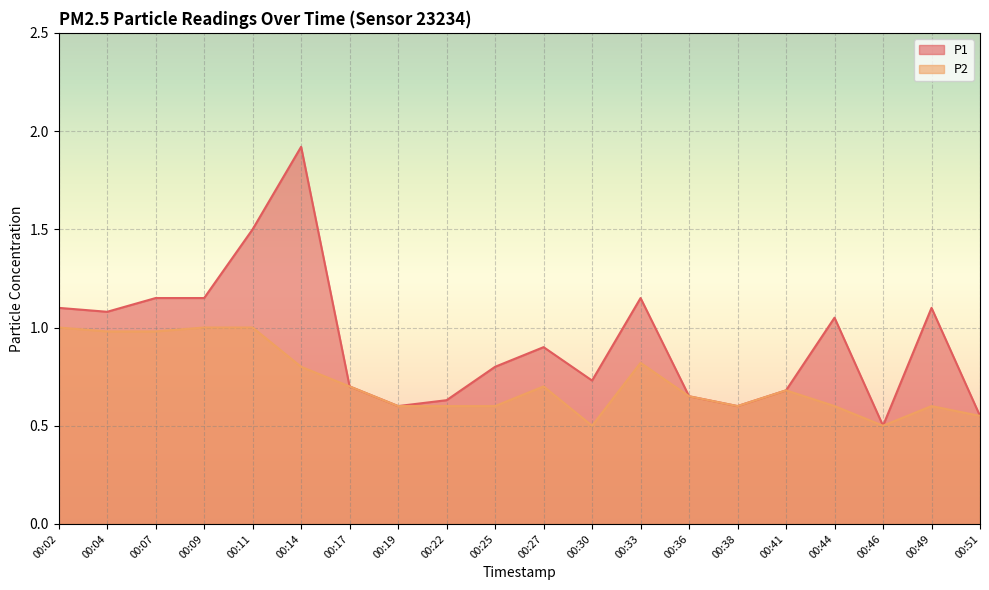

Reading left to right, extract all data points from this chart.

P1: 1.1	1.1	1.1	1.1	1.5	1.9	0.7	0.6	0.6	0.8	0.9	0.7	1.1	0.7	0.6	0.7	1.1	0.5	1.1	0.6
P2: 1.0	1.0	1.0	1.0	1.0	0.8	0.7	0.6	0.6	0.6	0.7	0.5	0.8	0.7	0.6	0.7	0.6	0.5	0.6	0.6